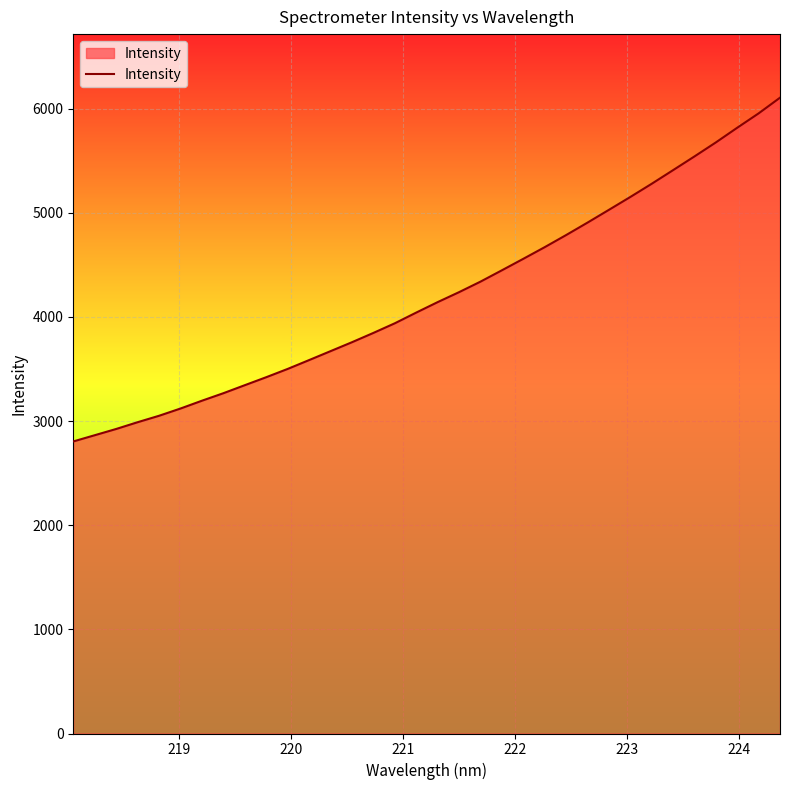

What is the smallest value displayed?

2804.2